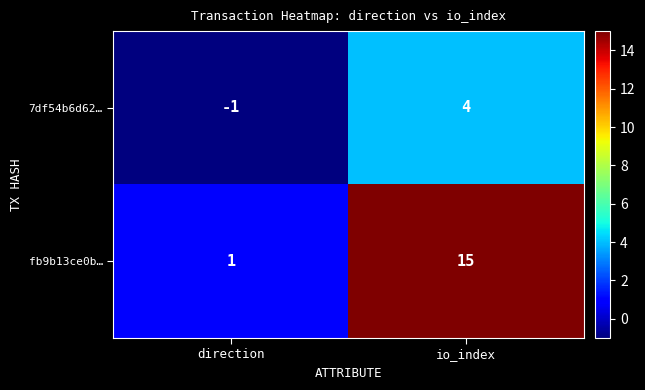

Which series has the largest total across all categories?

fb9b13ce0b…